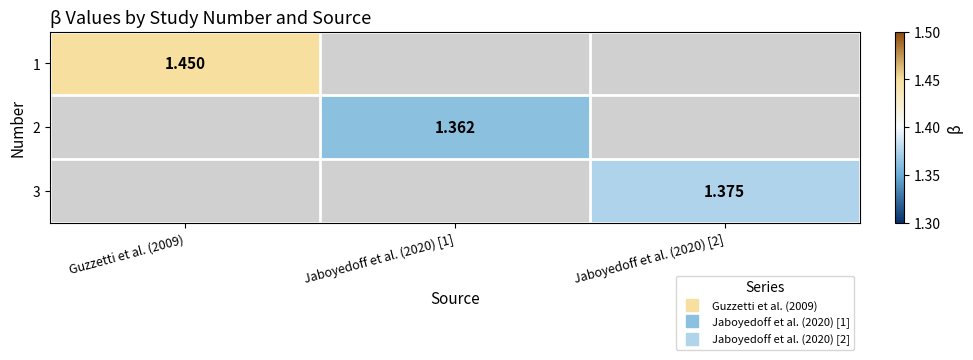

What is the maximum value shown in the chart?

1.4